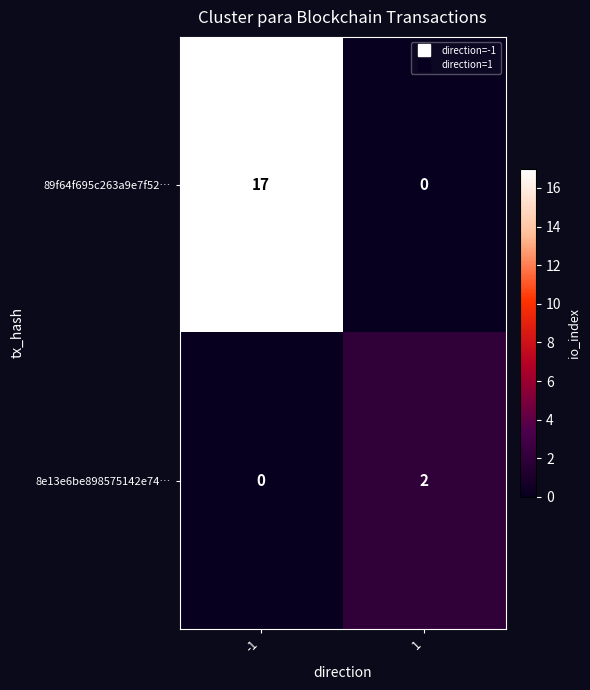

How many values in the 89f64f695c263a9e7f52… series are below 17?

1